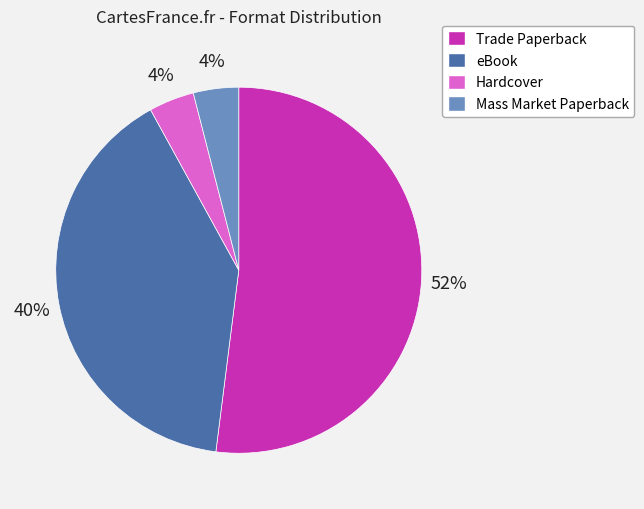

Is the sum of Mass Market Paperback and Hardcover greater than half?

No